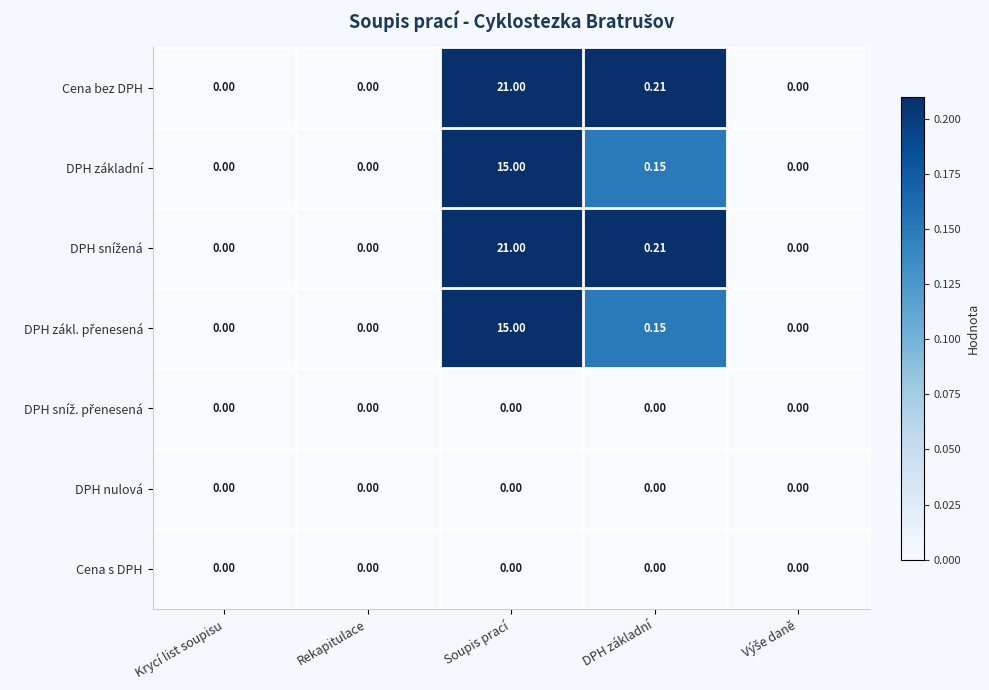

Which category has the highest value across all series?

Soupis prací